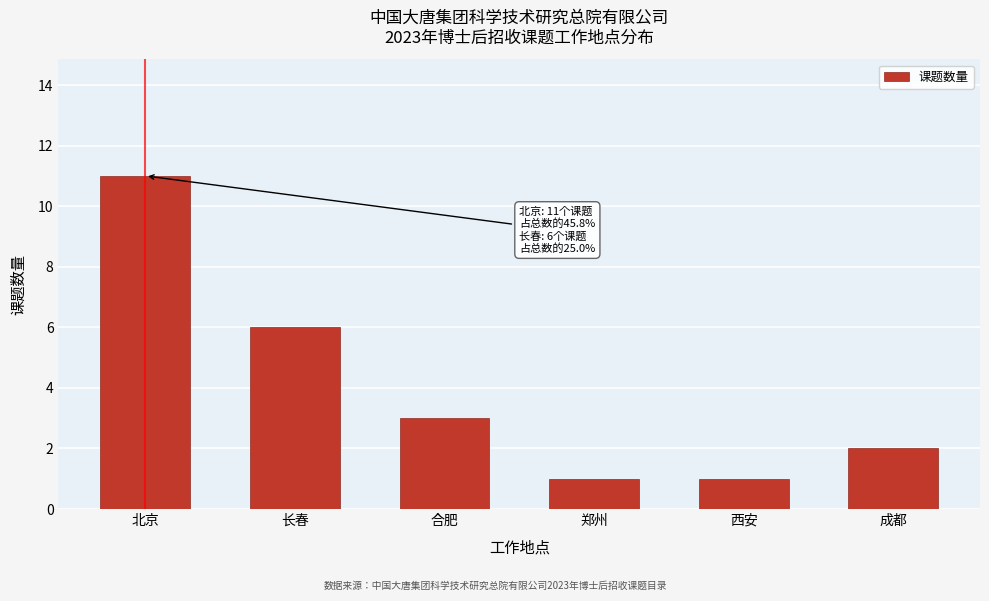

Reading left to right, list all the values displayed in this chart.

11	6	3	1	1	2